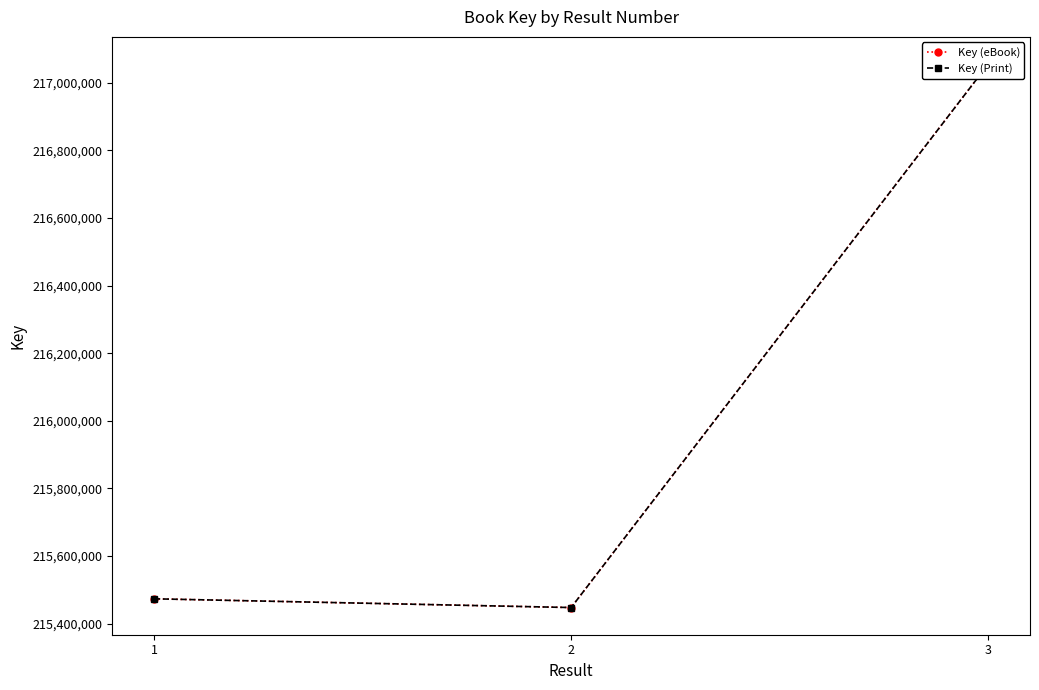

Between 1 and 2, which series saw the biggest shift?

Key (eBook)